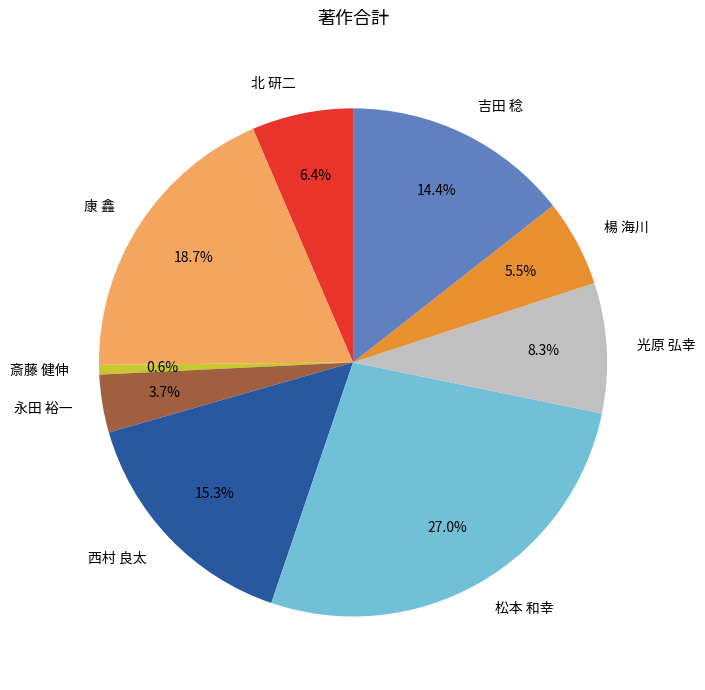

Count the number of slices in the pie.

9